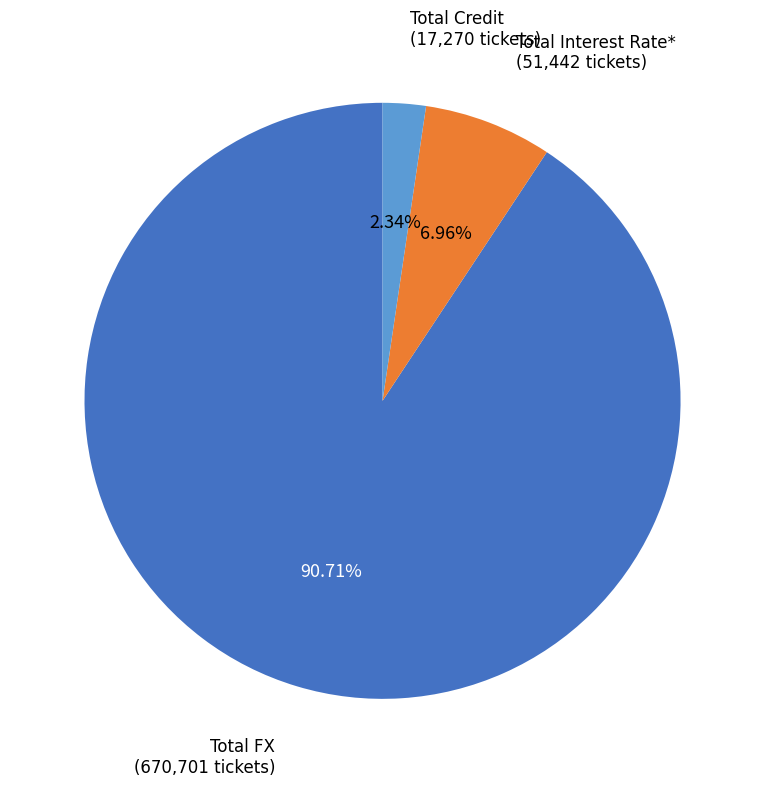

Is there a majority slice in this chart?

Yes